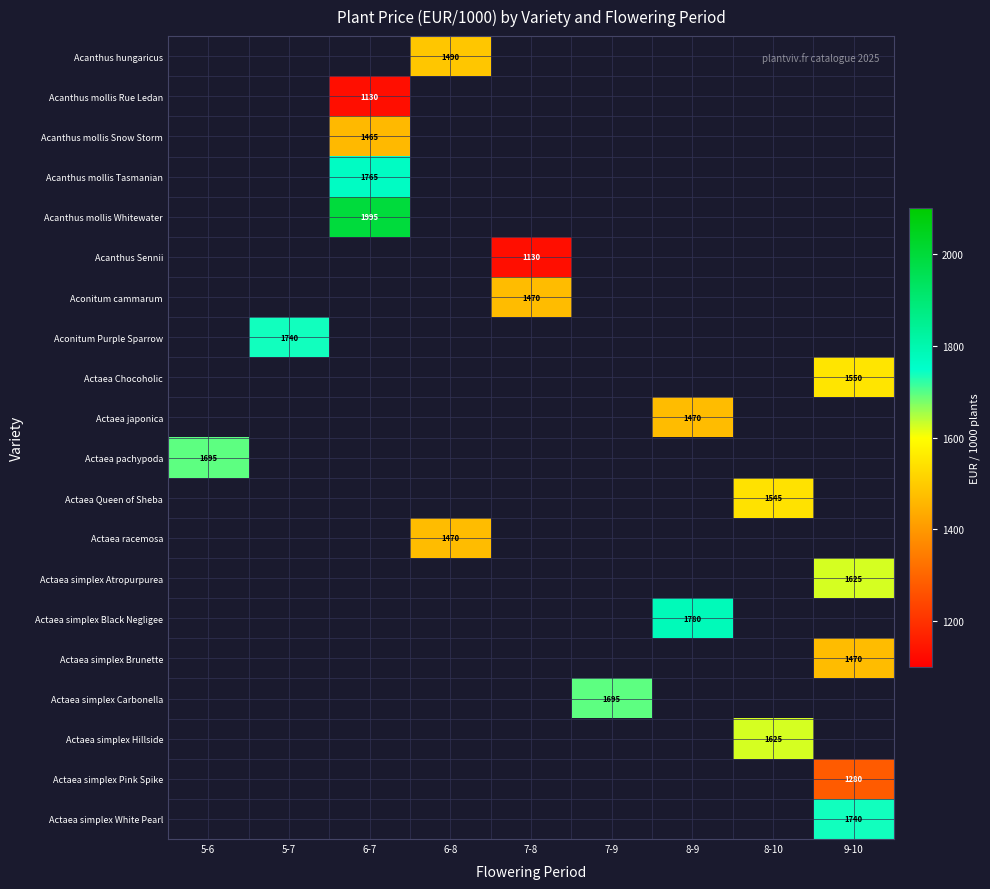

How many data points does each series have?

9